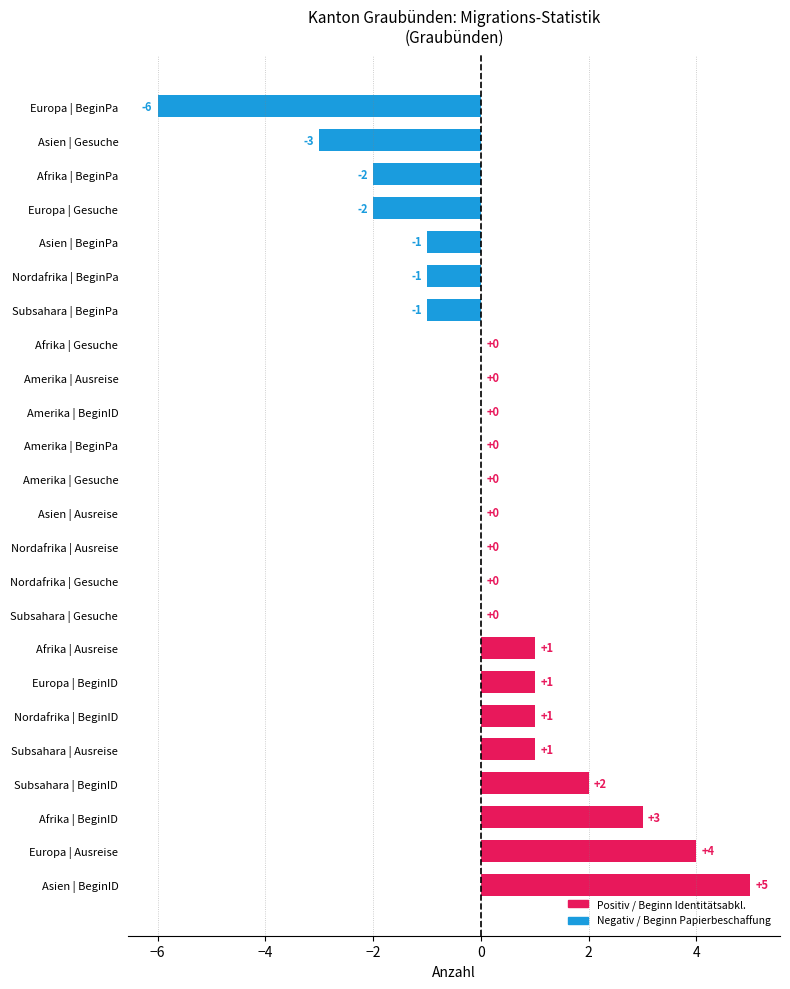

How many categories are shown in the chart?

24